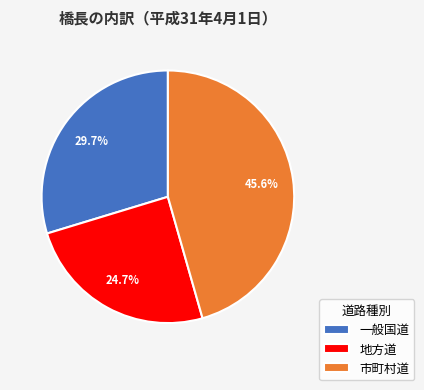

Is there a majority slice in this chart?

No